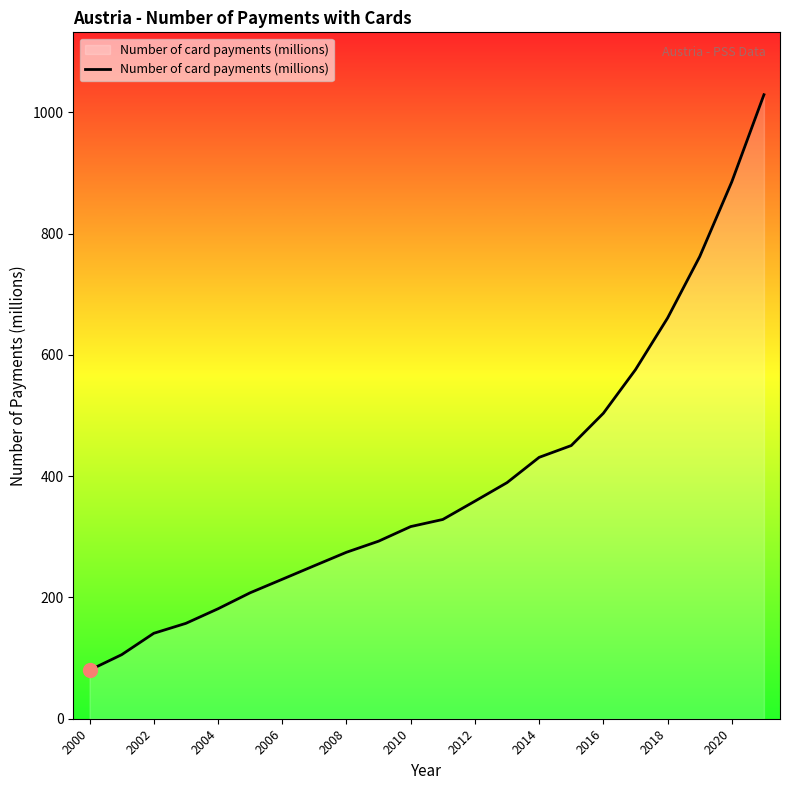

What is the difference between the maximum and minimum values?

949.0